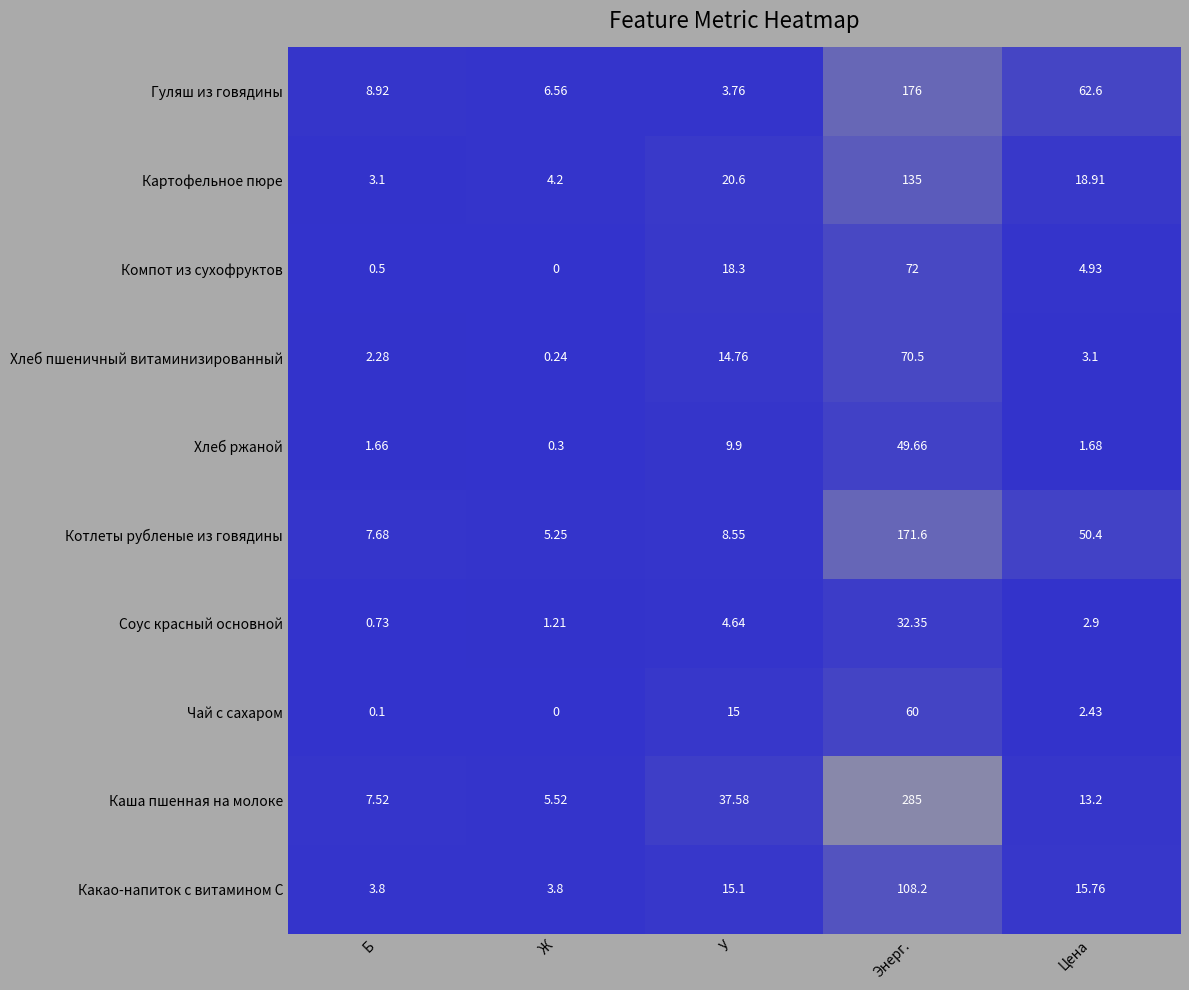

What is the total value across all series at Цена?

175.9